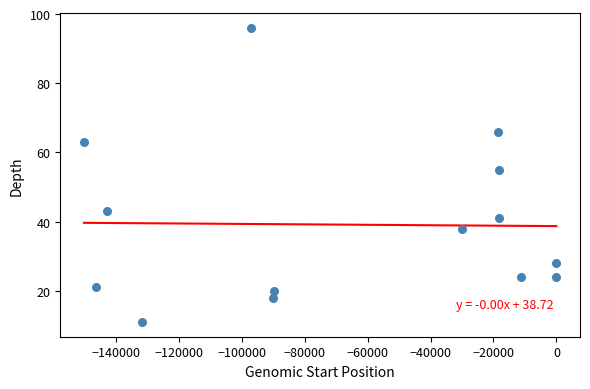

What is the range of Y values (max minus min)?

85